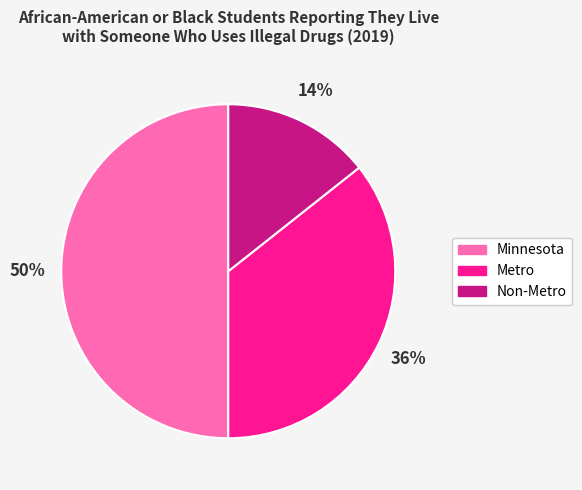

Is it true that Non-Metro is 26% of the pie?

False